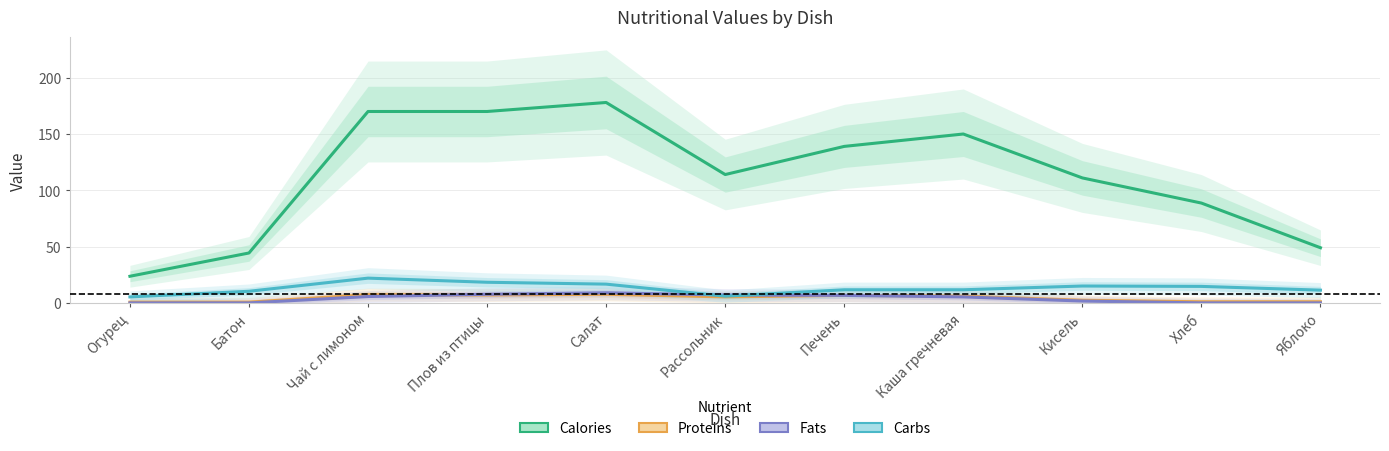

At which category does Carbs reach its first local valley?

Рассольник